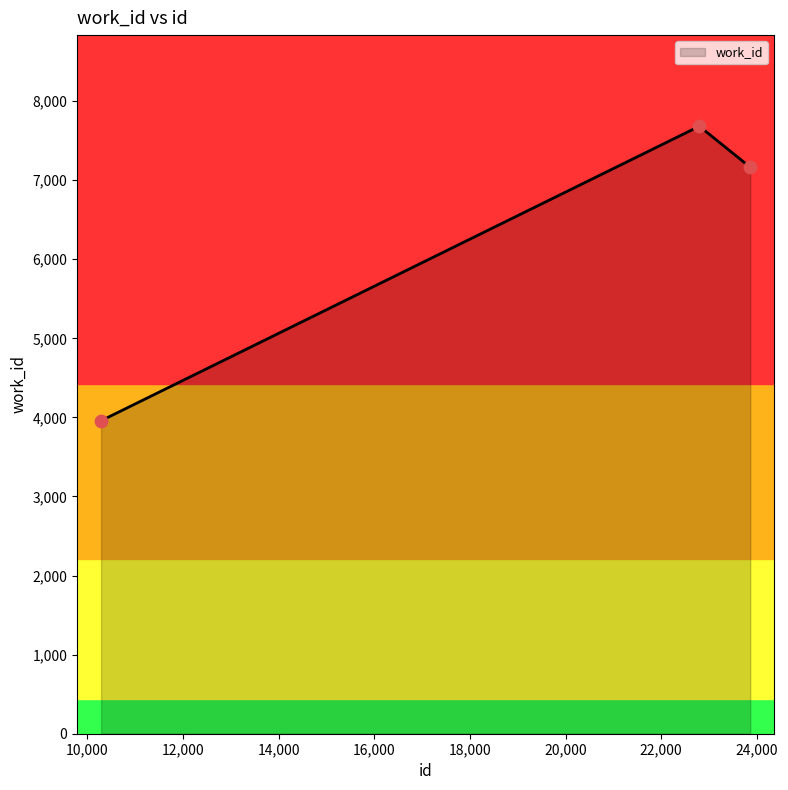

What is the change in value from 10289 to 23863?

+3205